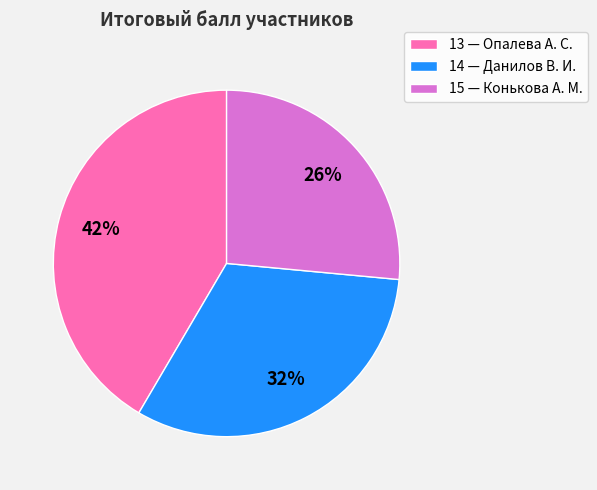

Is the sum of 14 and 15 greater than half?

Yes